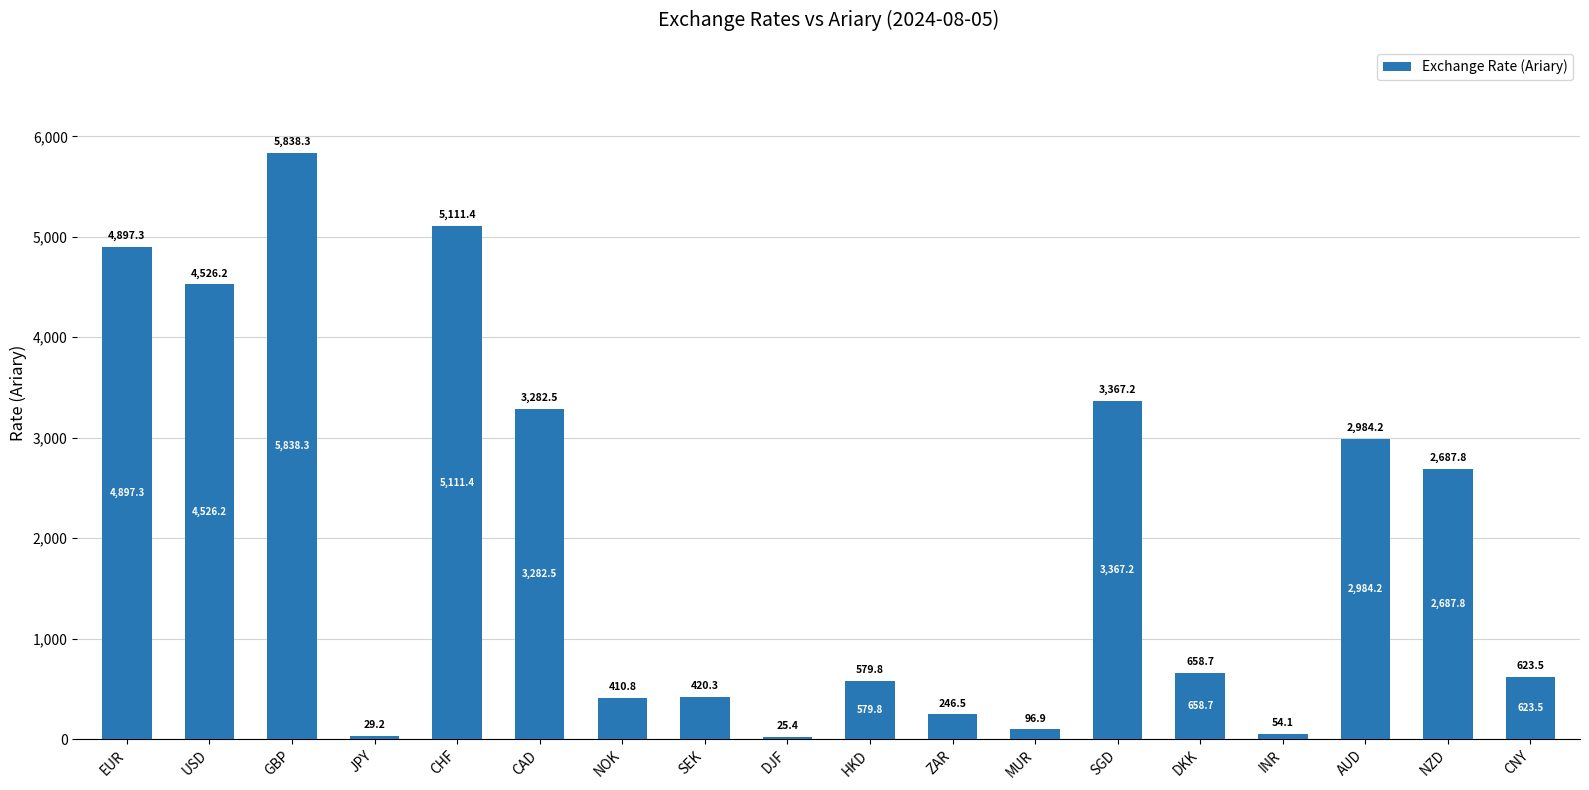

At which label does the data first exceed 658?

EUR